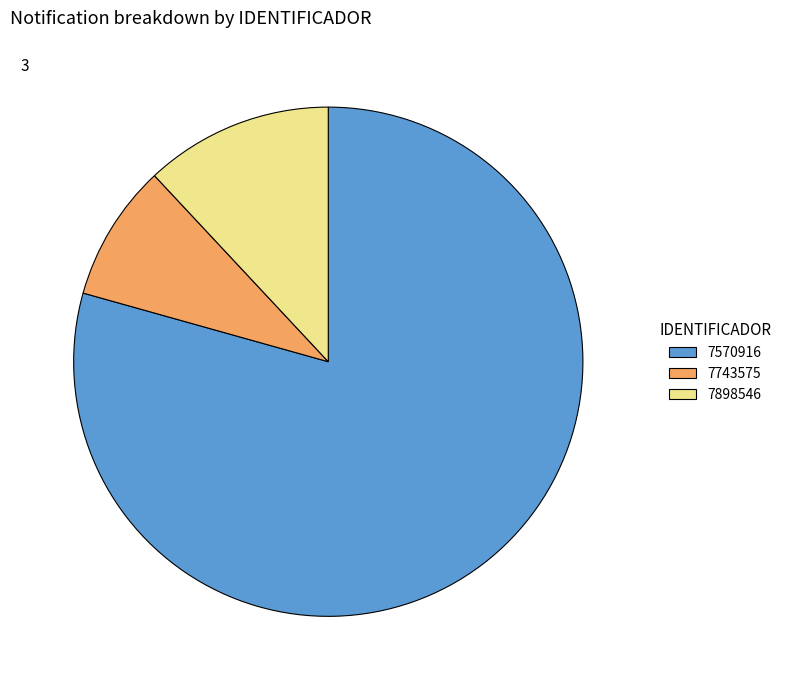

Which category has the smallest portion of the pie?

7743575